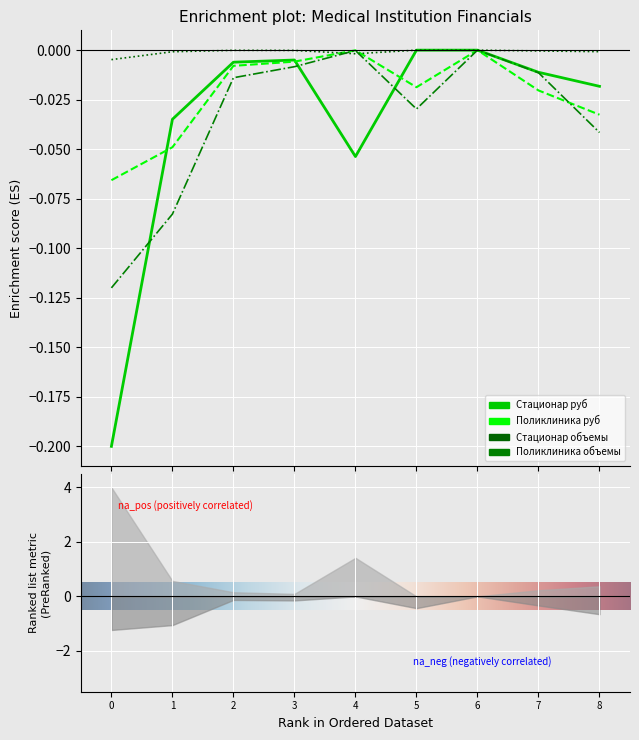

The Поликлиника объемы (ГОД) series shows -0.0 at 7. True or false?

False